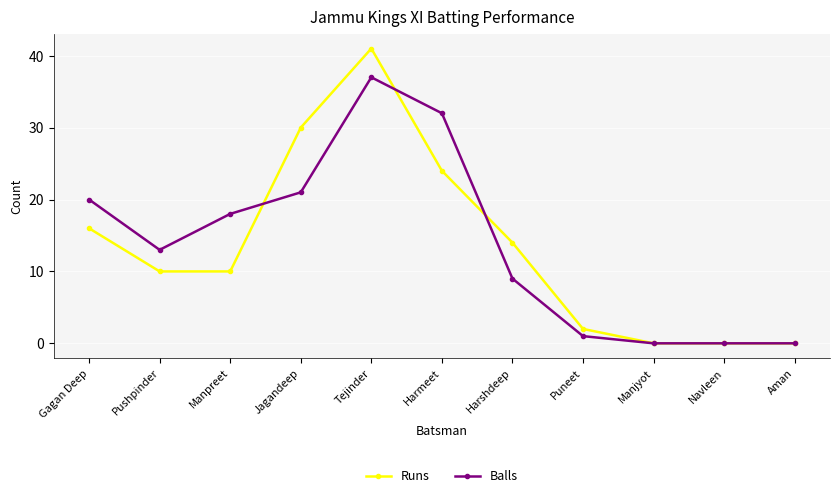

Between Harmeet and Aman, which series saw the biggest shift?

Balls